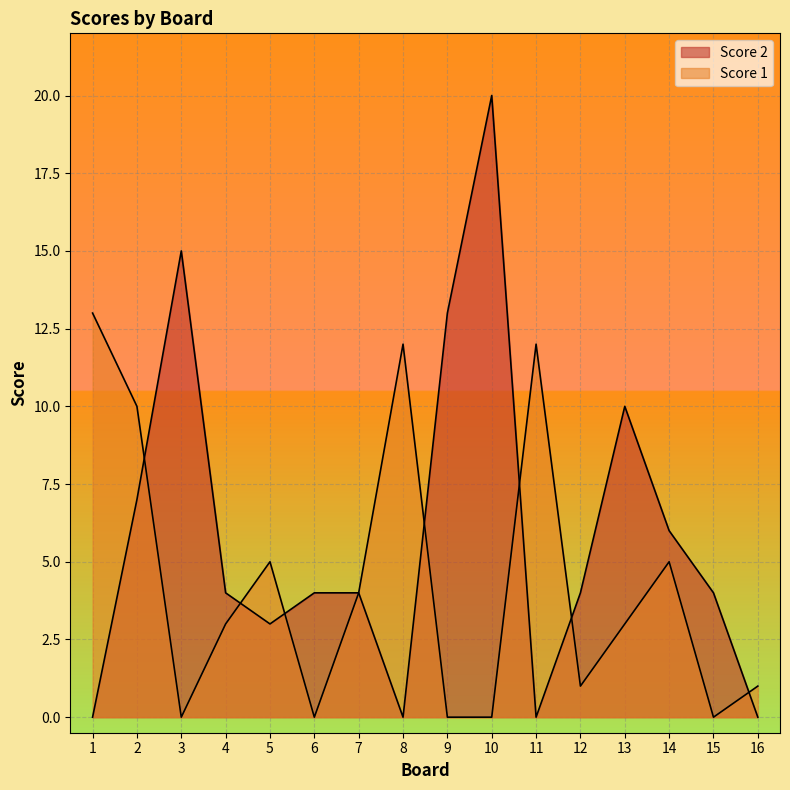

At which category does Score 2 reach its first local valley?

5